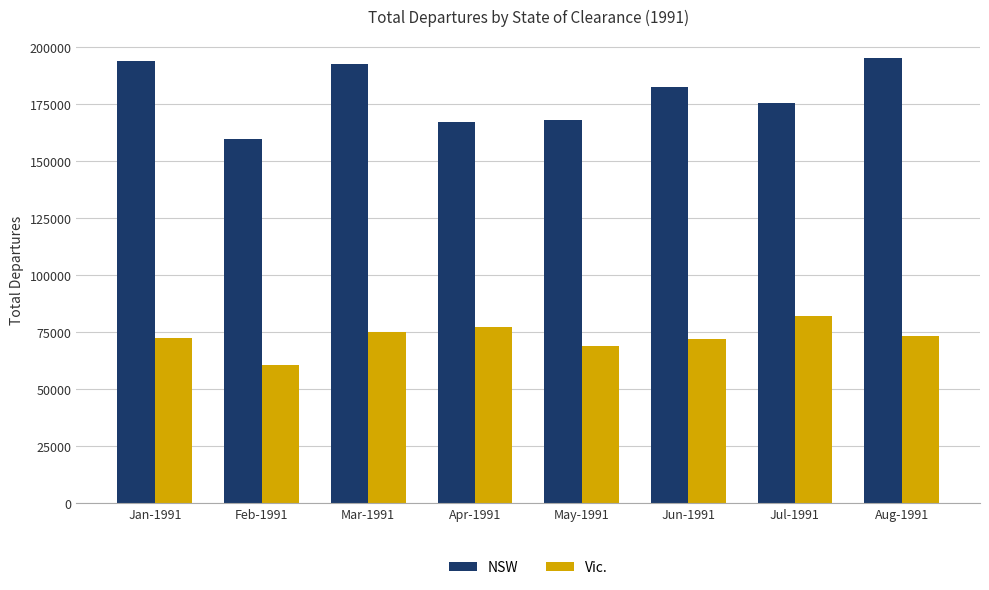

The value of Vic. at May-1991 is 68960. True or false?

True